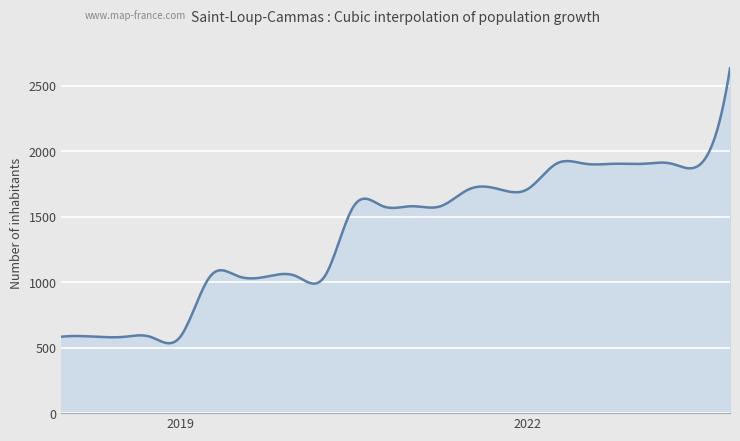

What is the difference between the maximum and minimum values?

2097.6